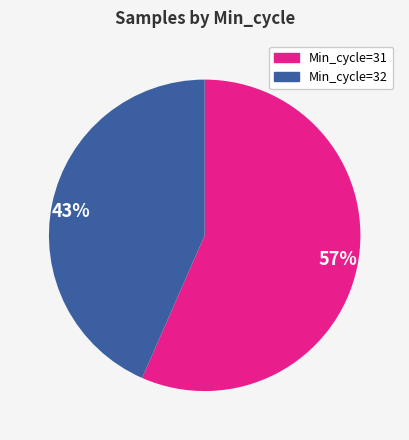

To the nearest percent, what is the average slice percentage?

50%